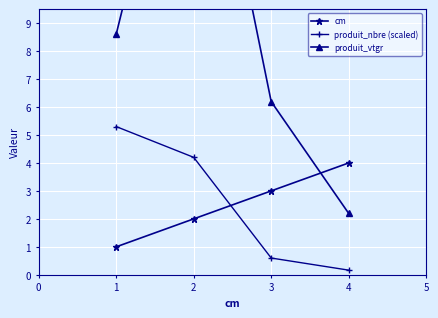

Is this an area chart (filled region under the line)?

No